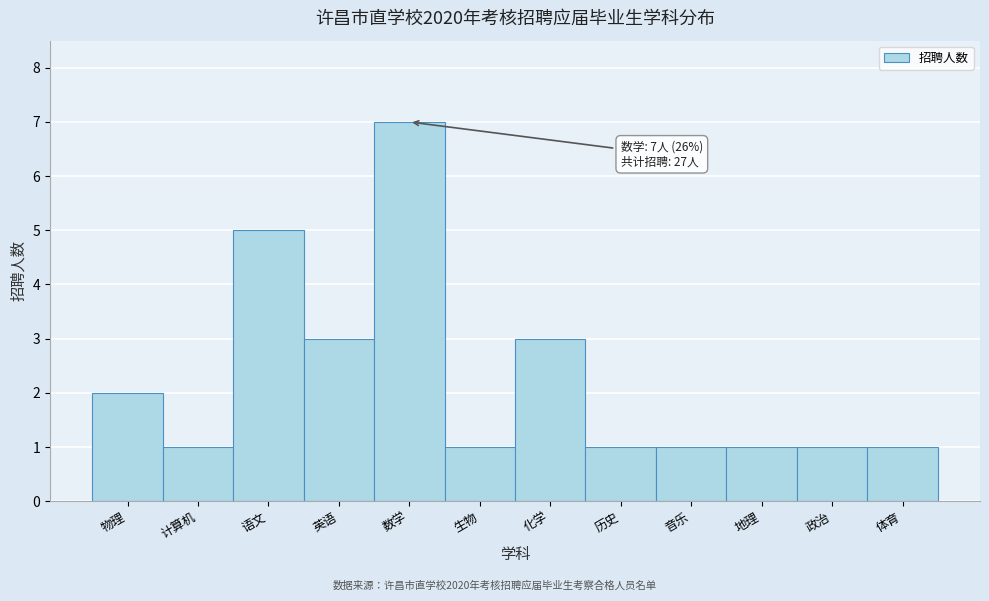

Reading left to right, what are all the values shown in this chart?

物理=2	计算机=1	语文=5	英语=3	数学=7	生物=1	化学=3	历史=1	音乐=1	地理=1	政治=1	体育=1